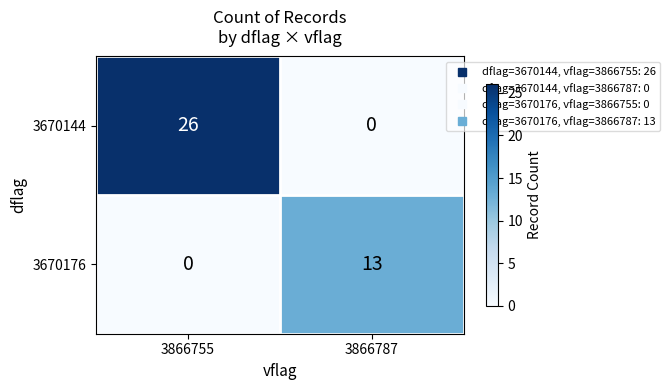

Reading left to right, list all the values displayed in this chart.

3670144: 26	0
3670176: 0	13